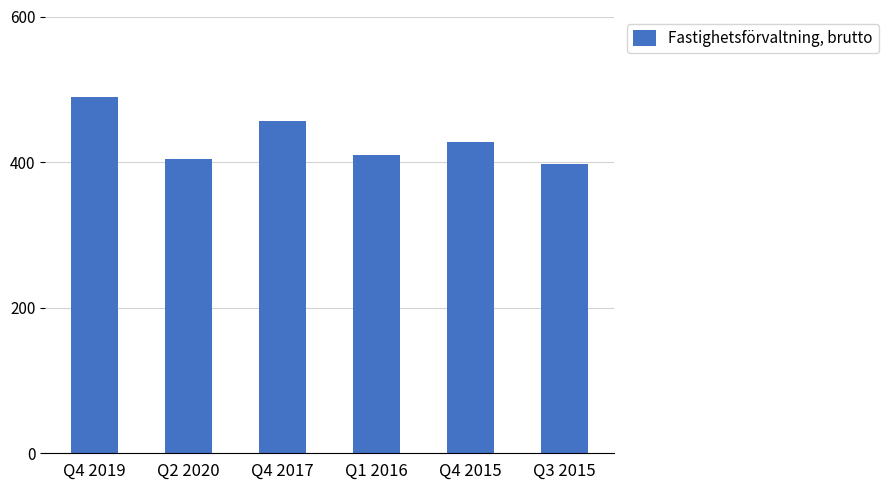

Does the chart contain any negative values?

No